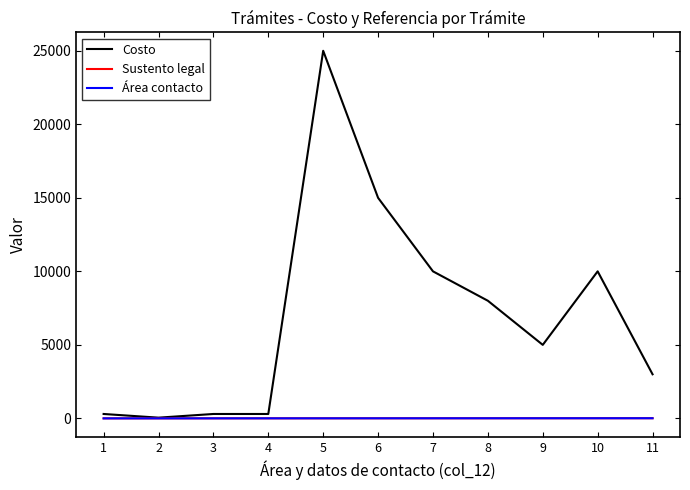

What is the lowest value of the Sustento legal series?

1